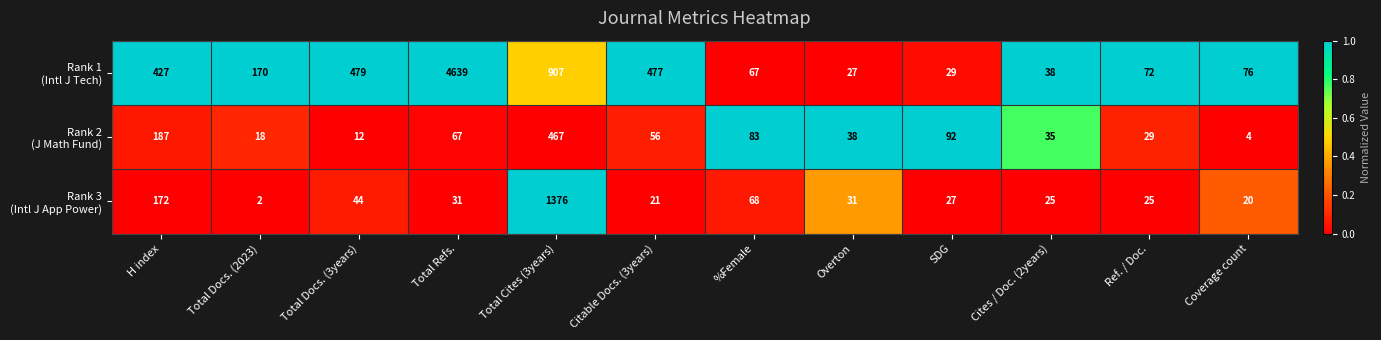

What is the difference between the highest and lowest values at Total Docs. (2023)?

168